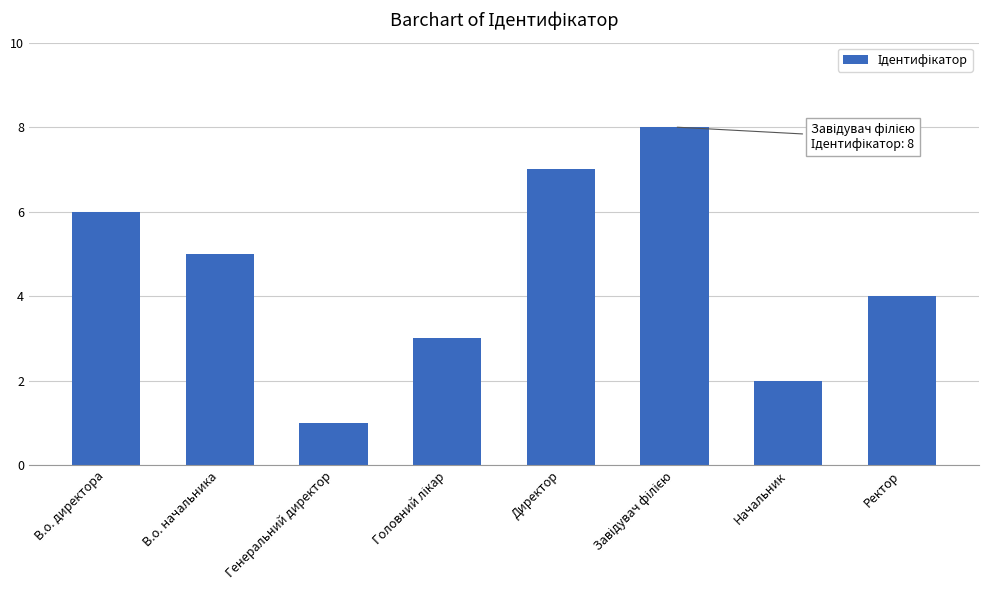

At which label is the value closest to 4?

Ректор